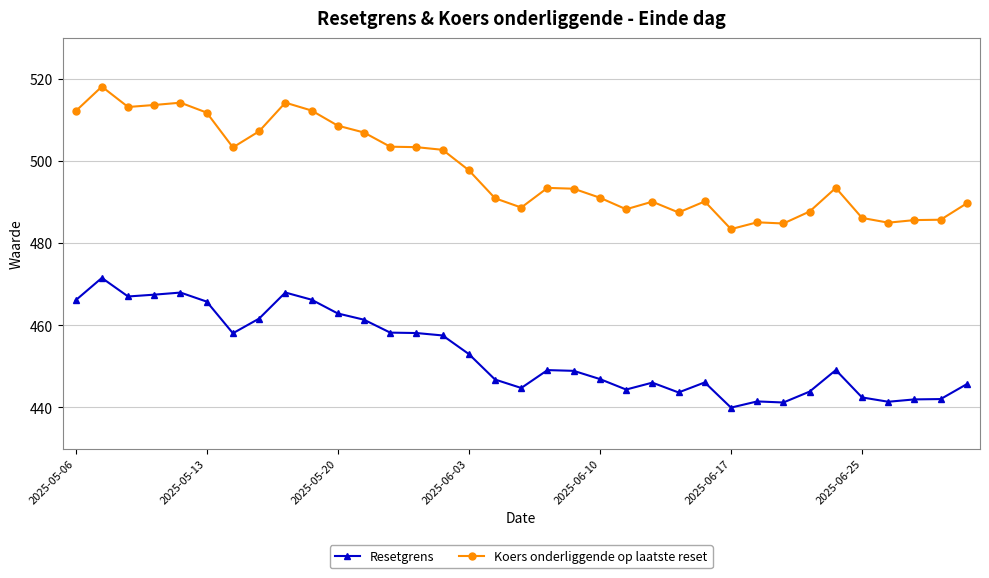

Which series has the largest total across all categories?

Koers onderliggende op laatste reset